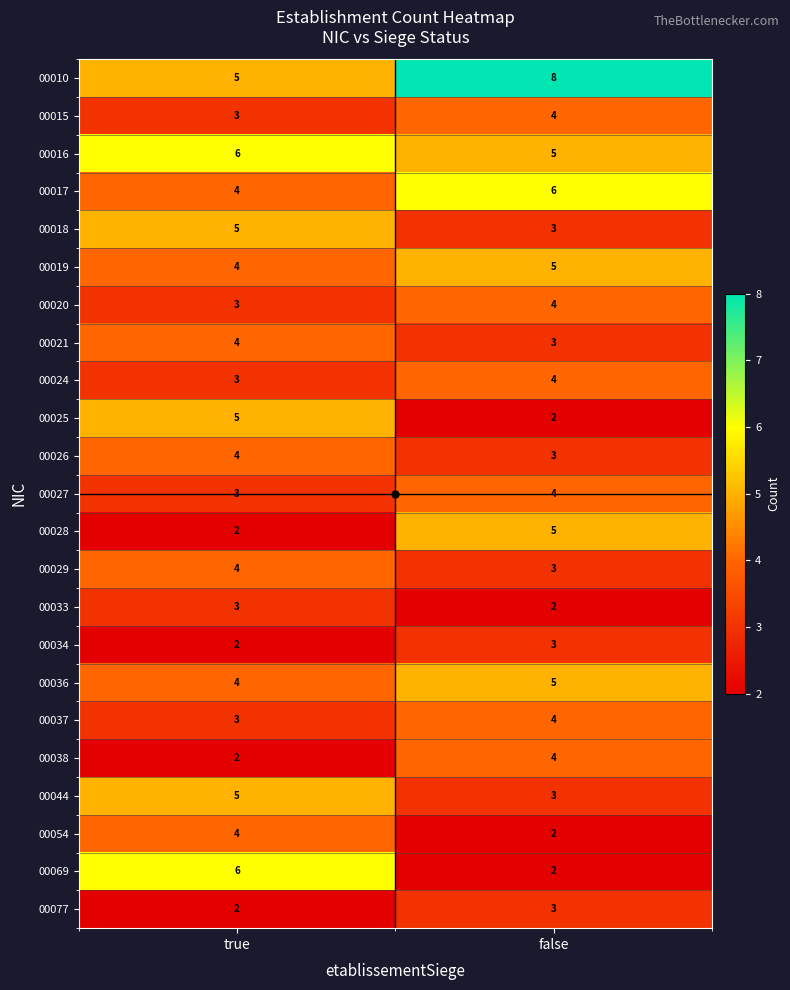

What is the total value across all series at false?

87